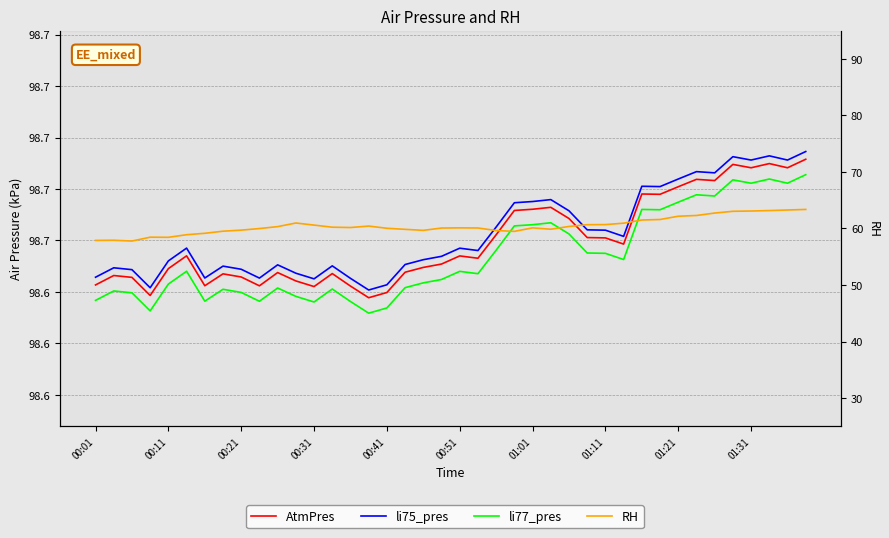

How many li75_pres values are between 98 and 99?

40